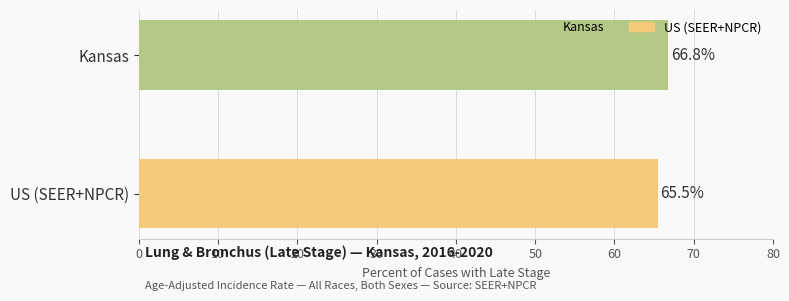

What is the greatest value displayed?

66.8